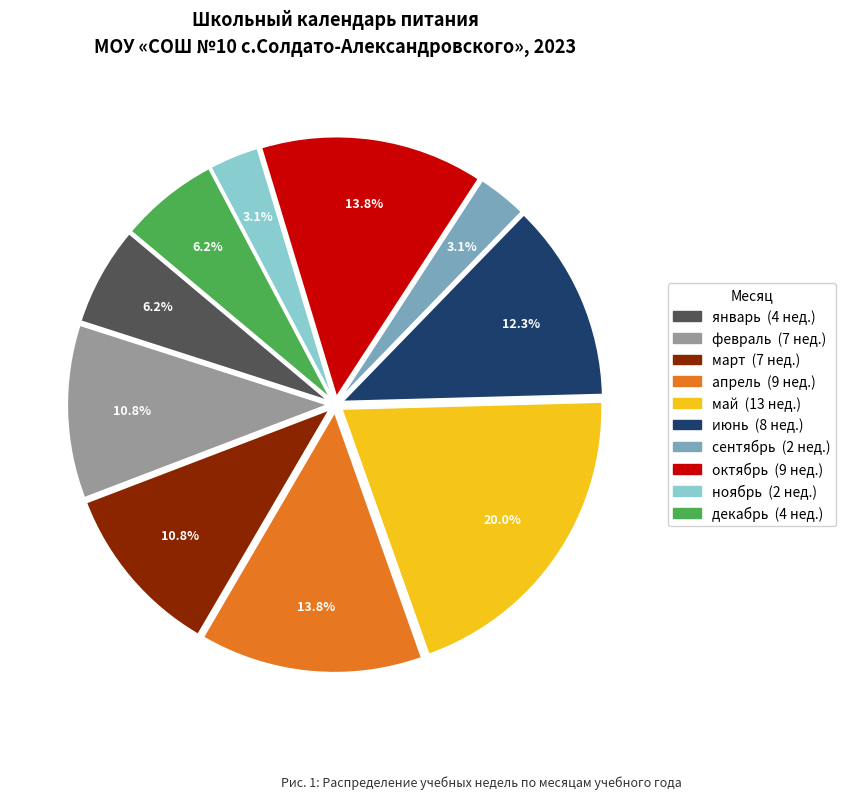

True or false: март accounts for 22% of the total.

False